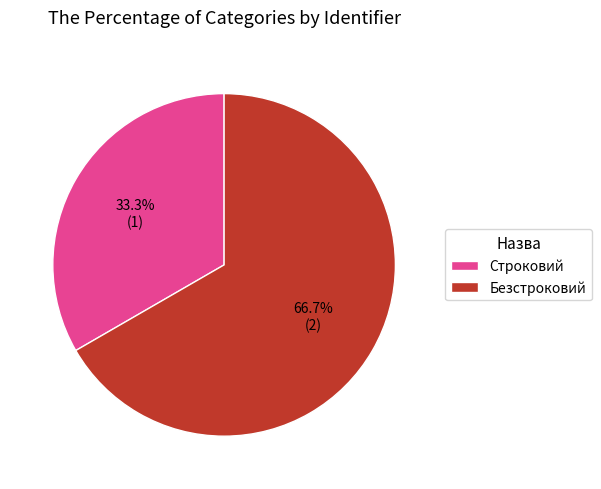

Is it true that Безстроковий is 67% of the pie?

True